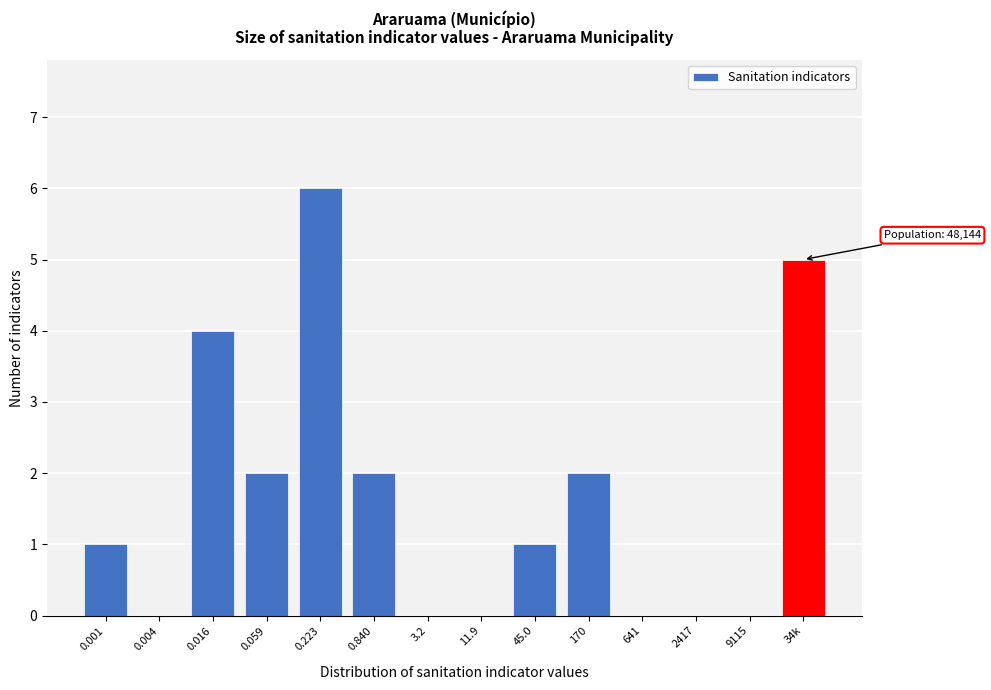

Reading left to right, what are all the values shown in this chart?

0.001=1	0.004=0	0.016=4	0.059=2	0.223=6	0.840=2	3.2=0	11.9=0	45.0=1	170=2	641=0	2417=0	9115=0	34k=5